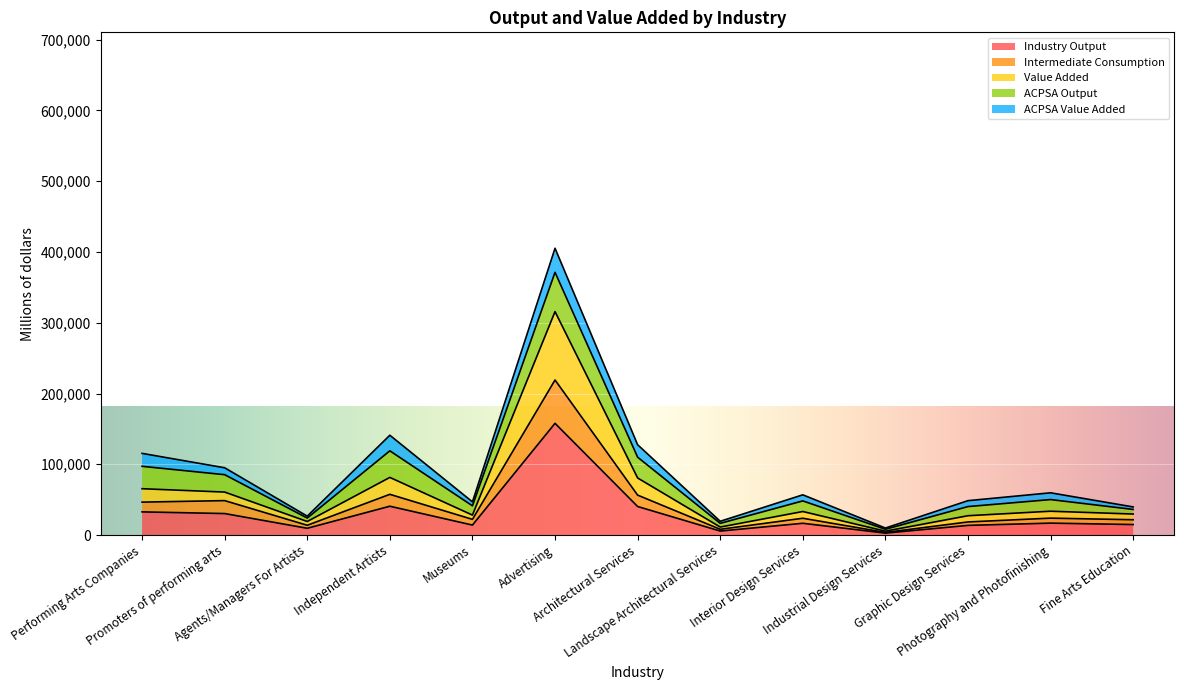

In Intermediate Consumption, how many points are higher than both neighbors (excluding endpoints)?

5